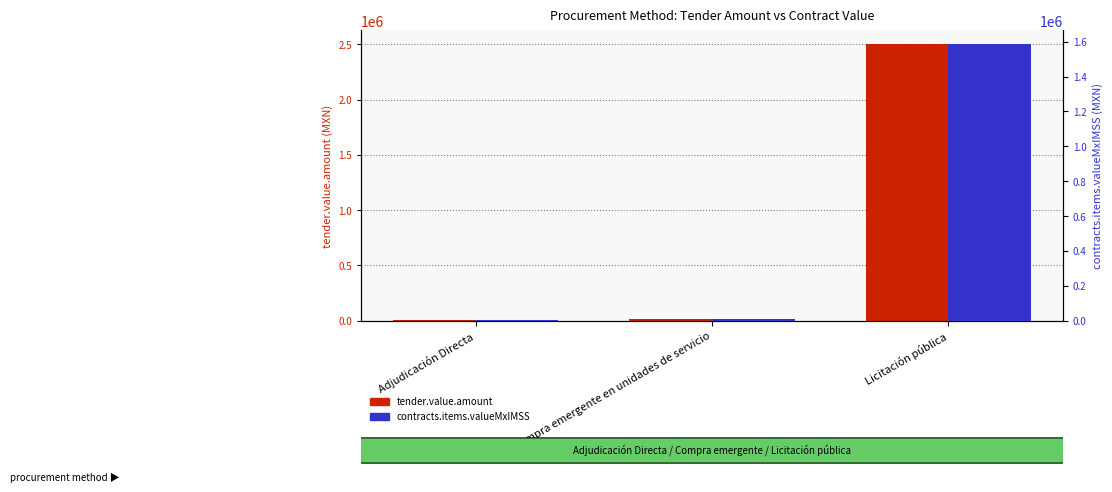

What is the difference between the maximum and minimum values in the contracts.items.valueMxIMSS series?

1584784.6